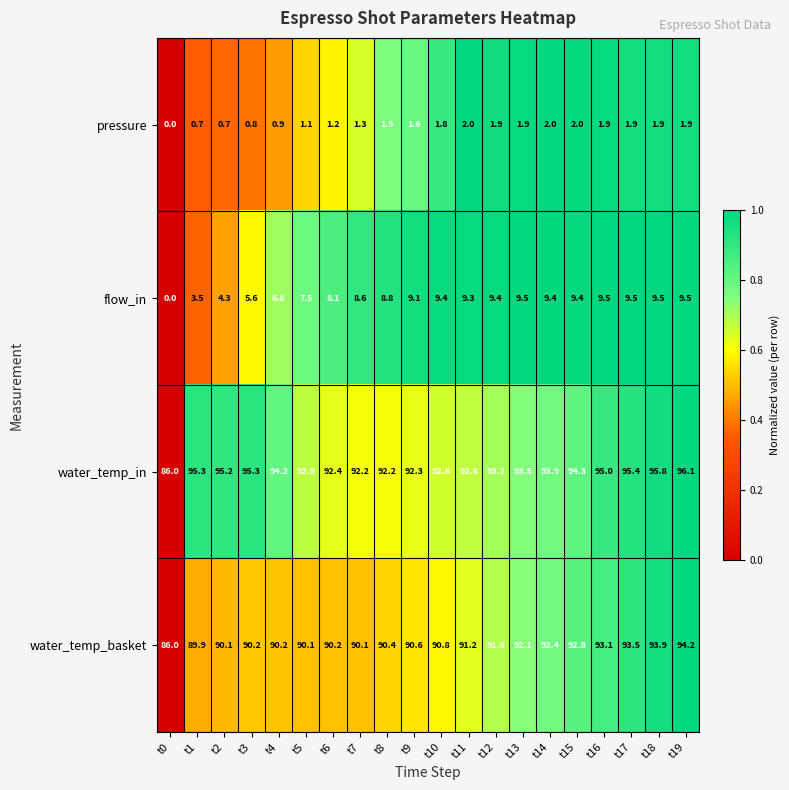

Rank the series by their maximum value, from highest to lowest.

water_temp_in, water_temp_basket, flow_in, pressure